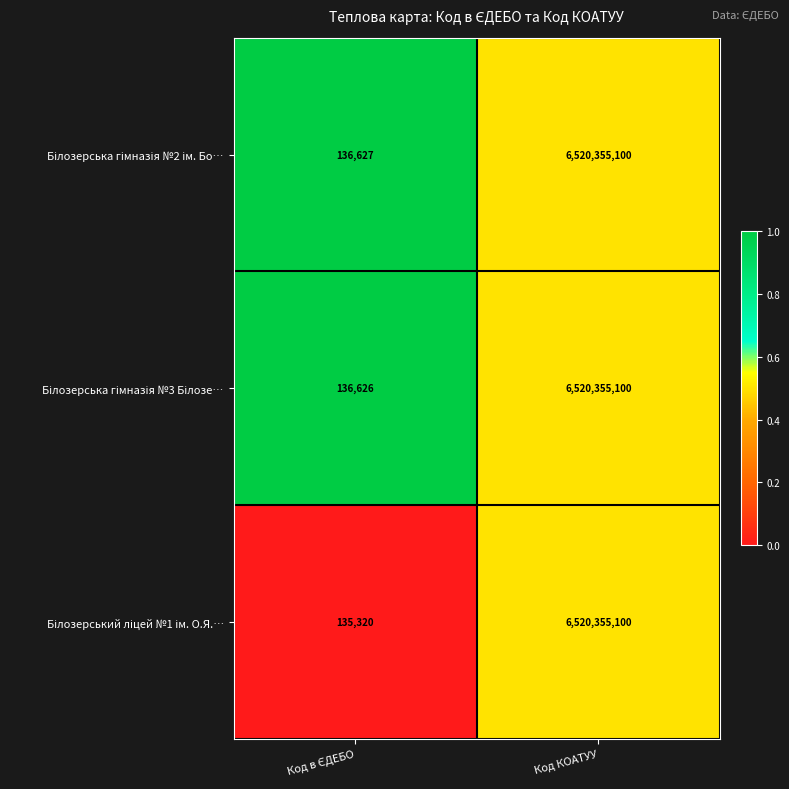

What is the minimum value shown in the chart?

135320